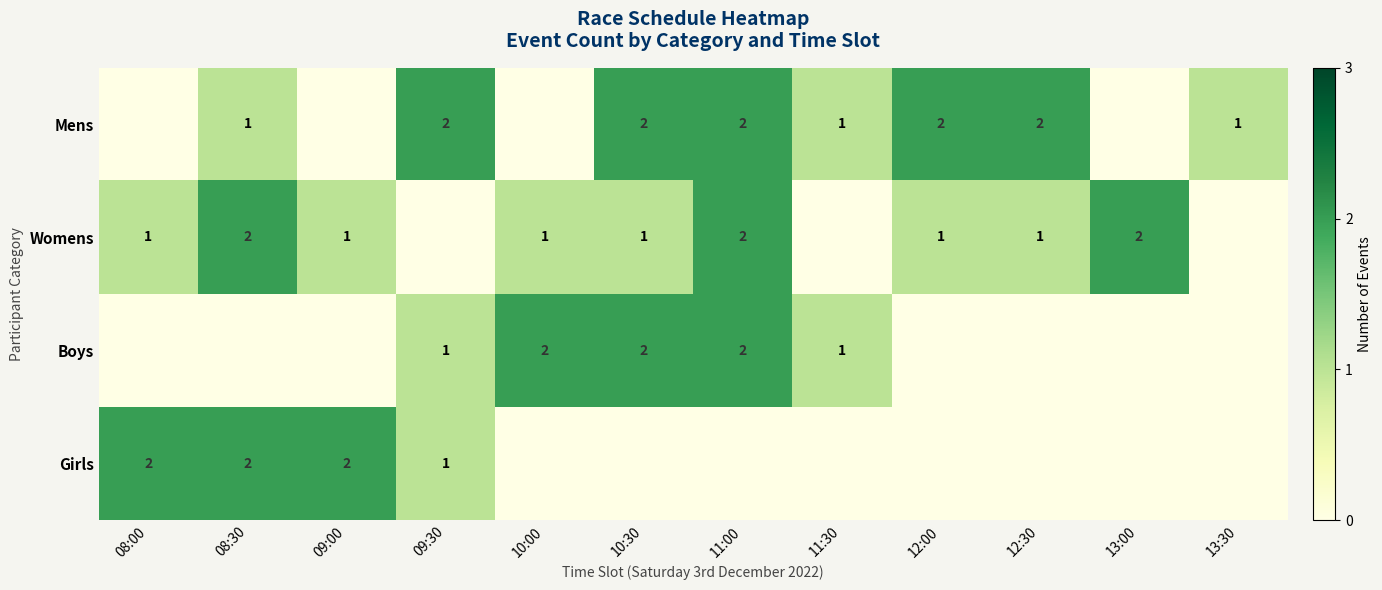

The Mens series shows 2 at 09:30. True or false?

True